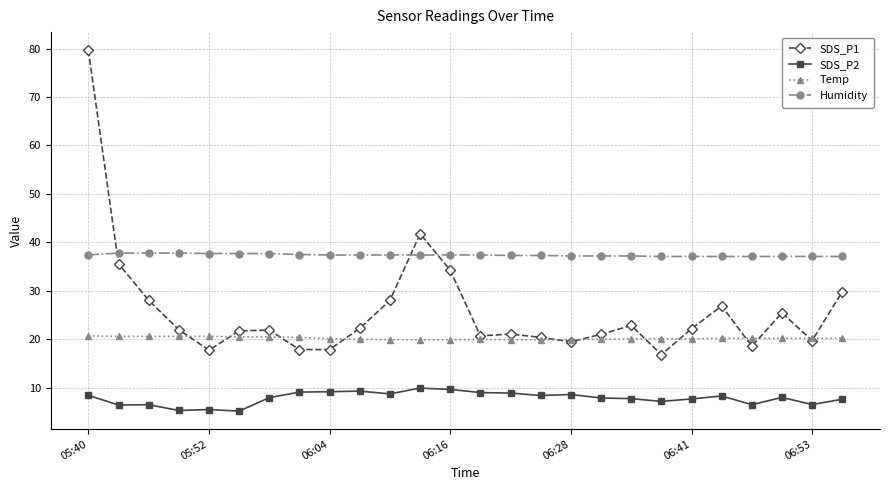

Count the number of categories in the chart.

26